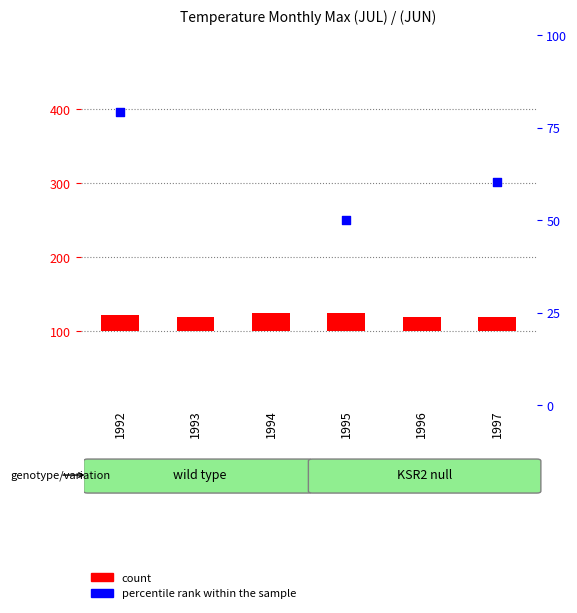

Is the value of percentile rank within the sample at 1992 greater than the value of count at 1993?

Yes